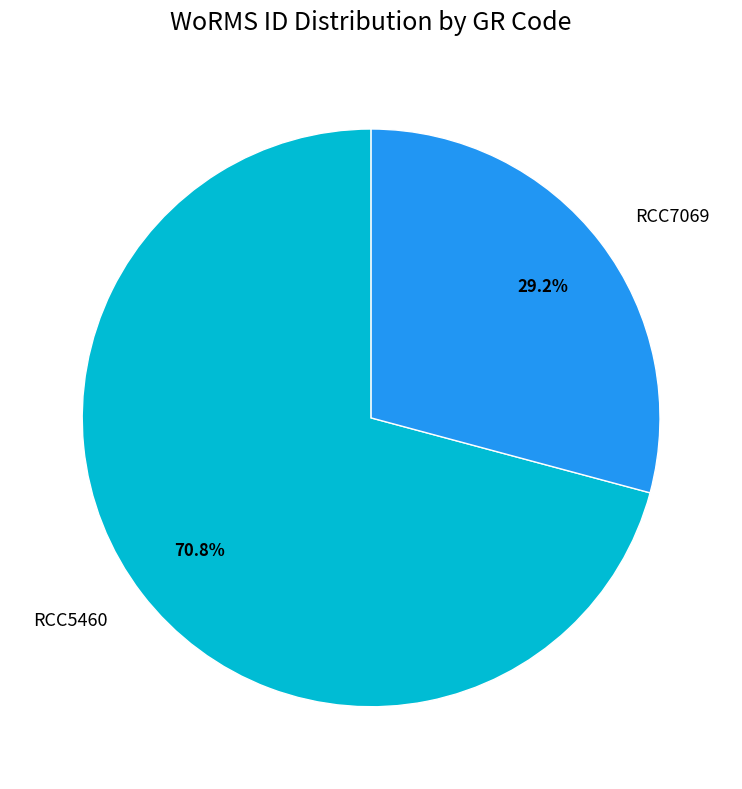

How many segments does this pie chart have?

2